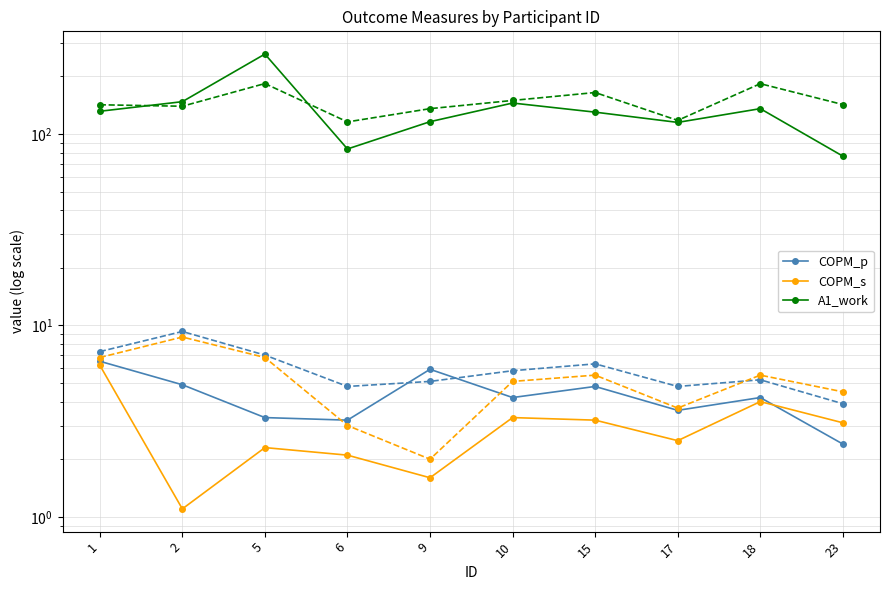

At how many categories does at least one series exceed 155?

1